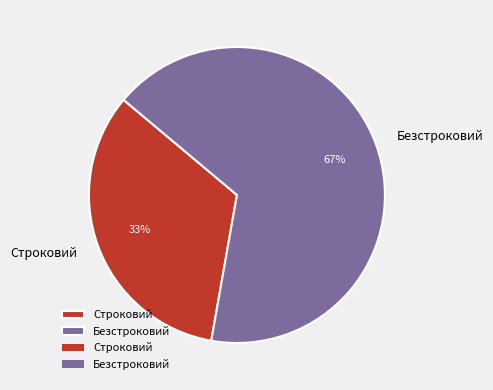

What is the smallest slice in the pie chart?

Строковий